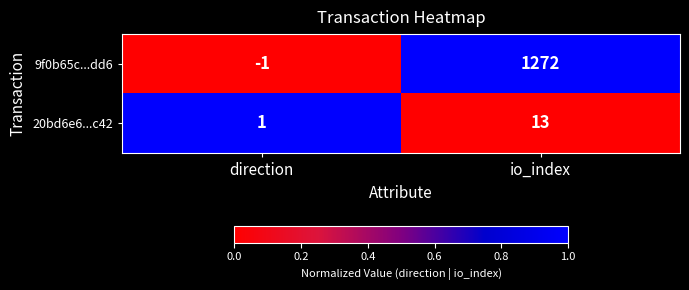

Reading left to right, extract all data points from this chart.

9f0b65c...dd6: direction=-1	io_index=1272
20bd6e6...c42: direction=1	io_index=13